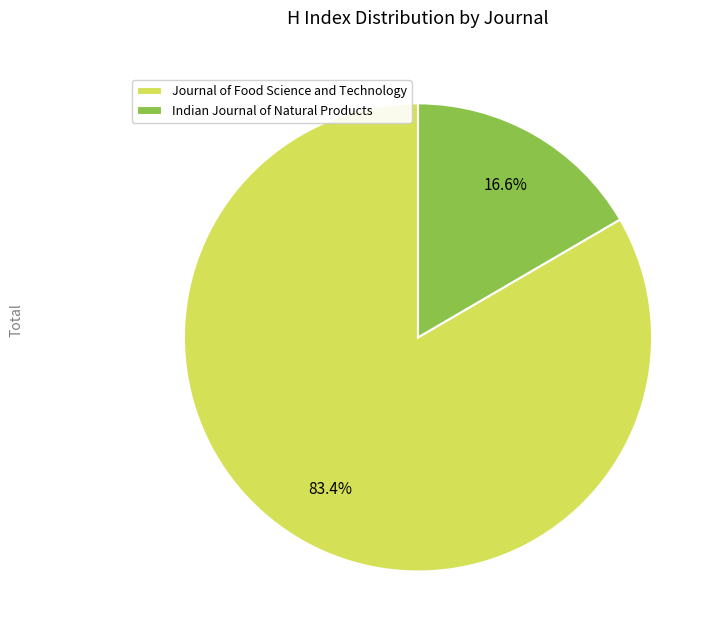

How many slices are in this pie chart?

2